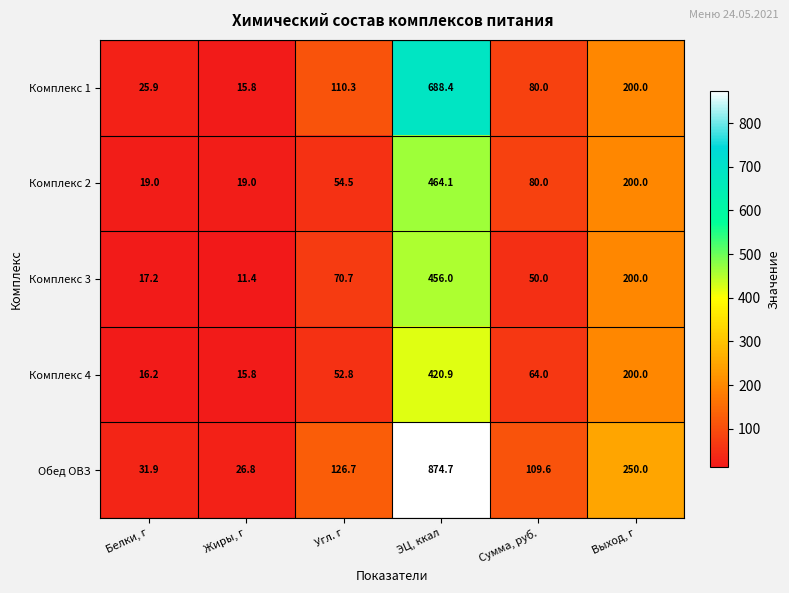

Is the value of Комплекс 1 at ЭЦ, ккал greater than the value of Комплекс 3 at Угл. г?

Yes